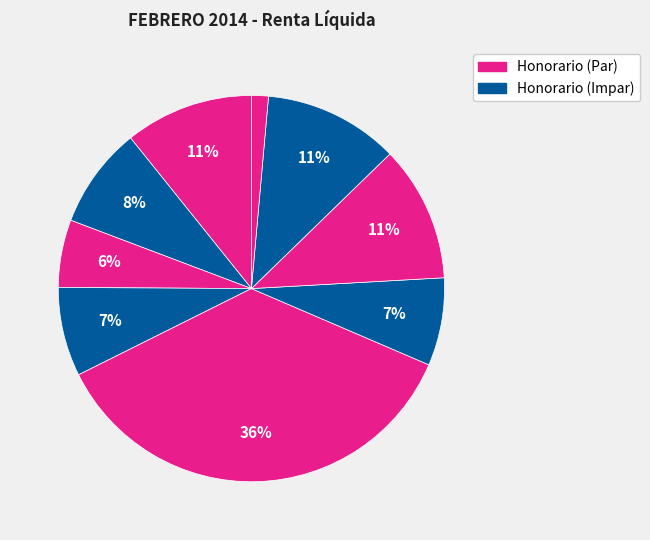

How many segments does this pie chart have?

9